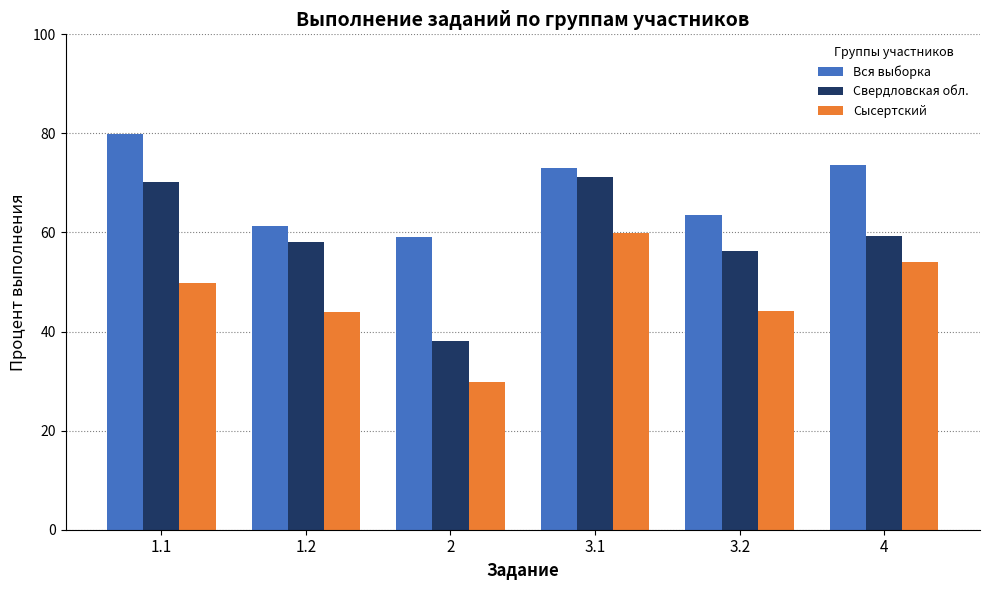

List the series in order of their overall mean, lowest first.

Сысертский, Свердловская обл., Вся выборка